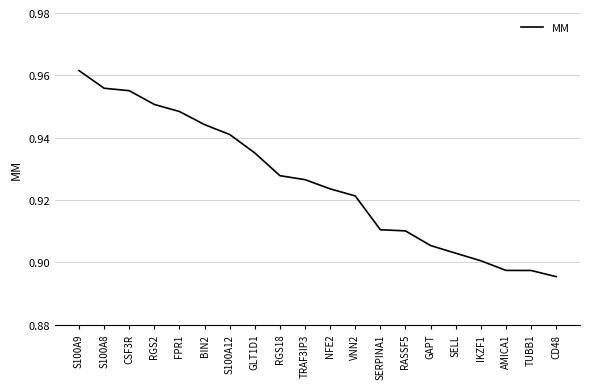

At which category does the chart reach its peak across all series?

S100A9